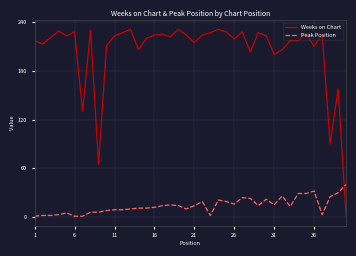

Which series has the largest total across all categories?

Weeks on Chart